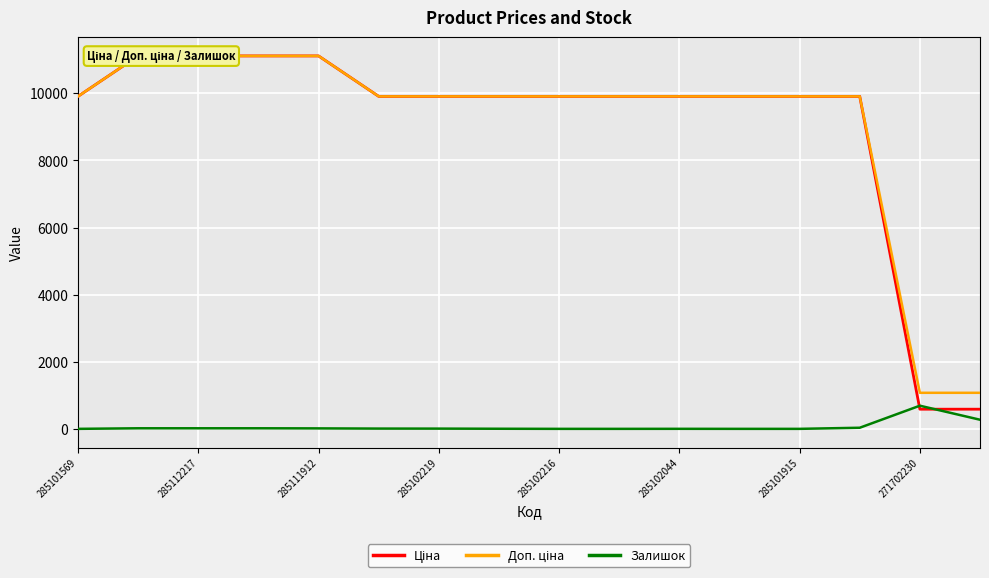

What is the total value across all series at 15?

1932.4